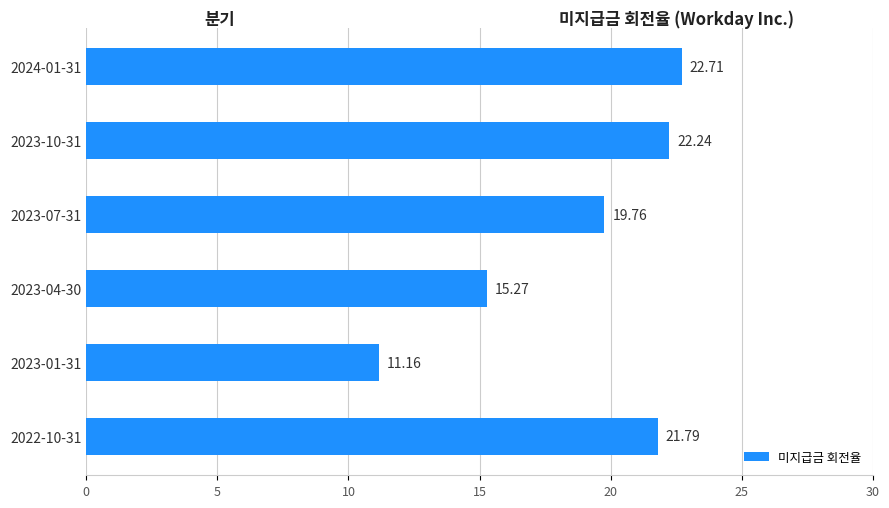

Count the number of data series in this chart.

1